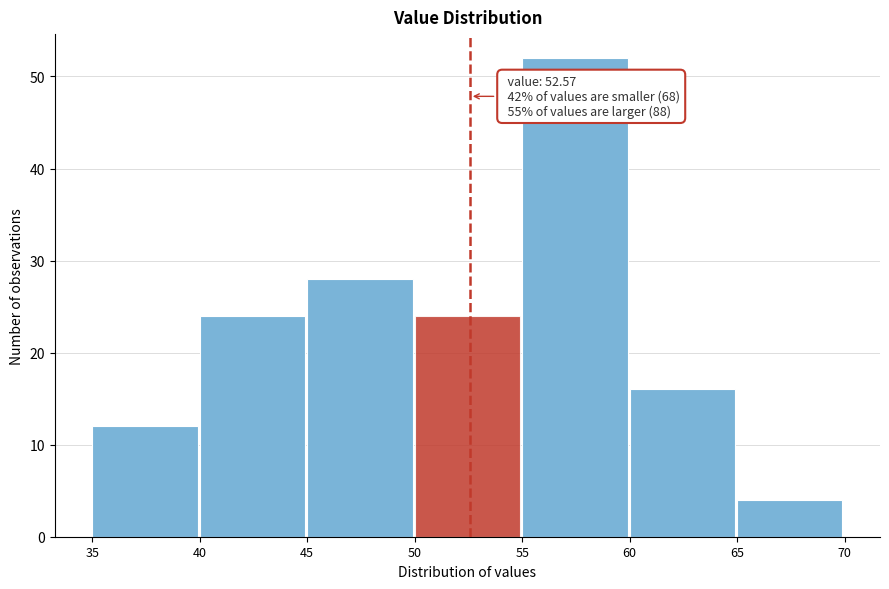

Which range on the x-axis has the tallest bar?

55 to 60